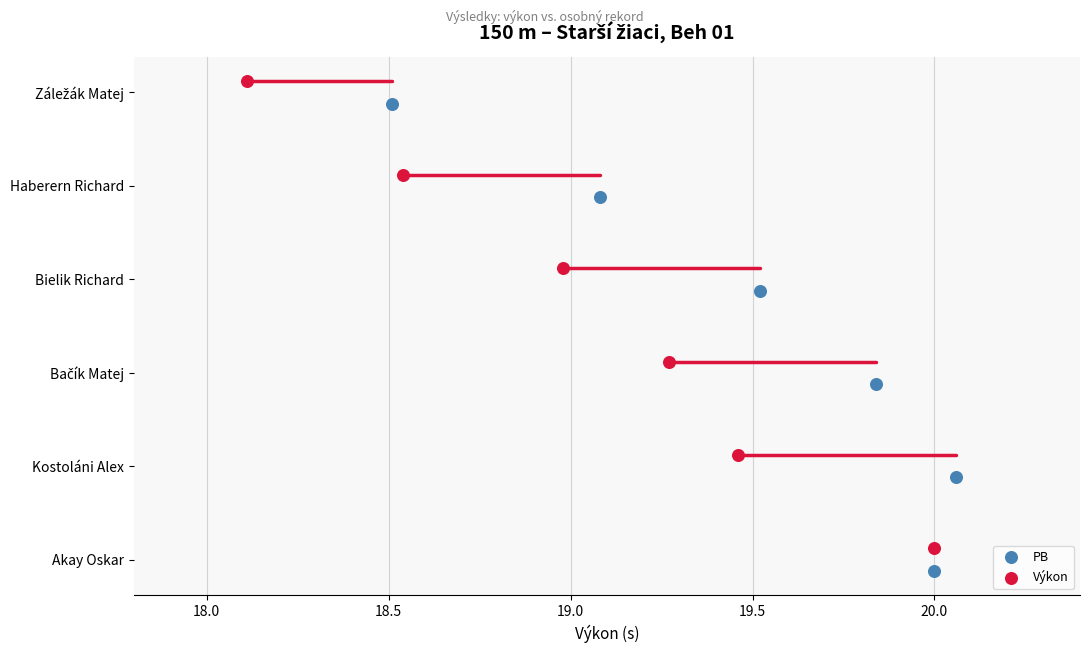

Which series reaches the minimum Y coordinate?

Výkon